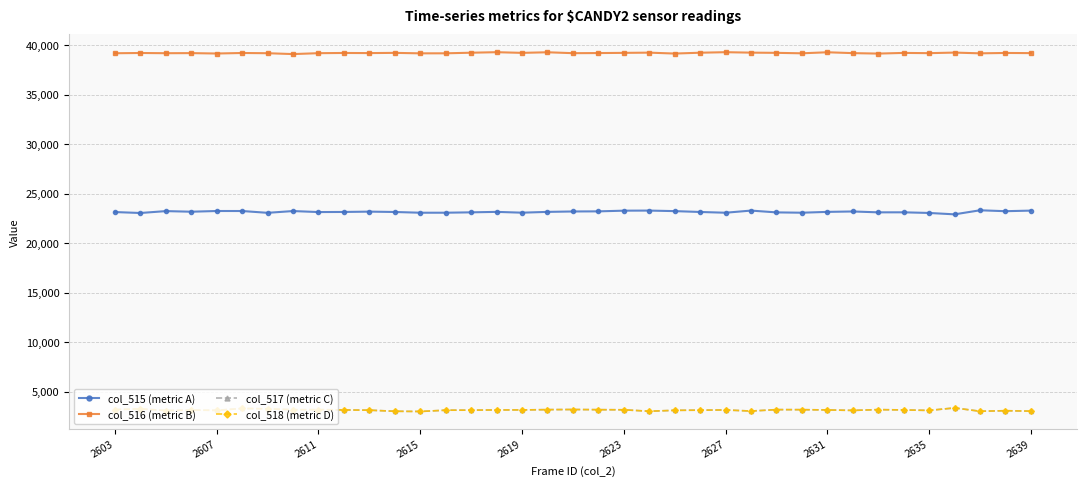

True or false: col_518 (metric D) and col_516 (metric B) intersect in this chart.

False